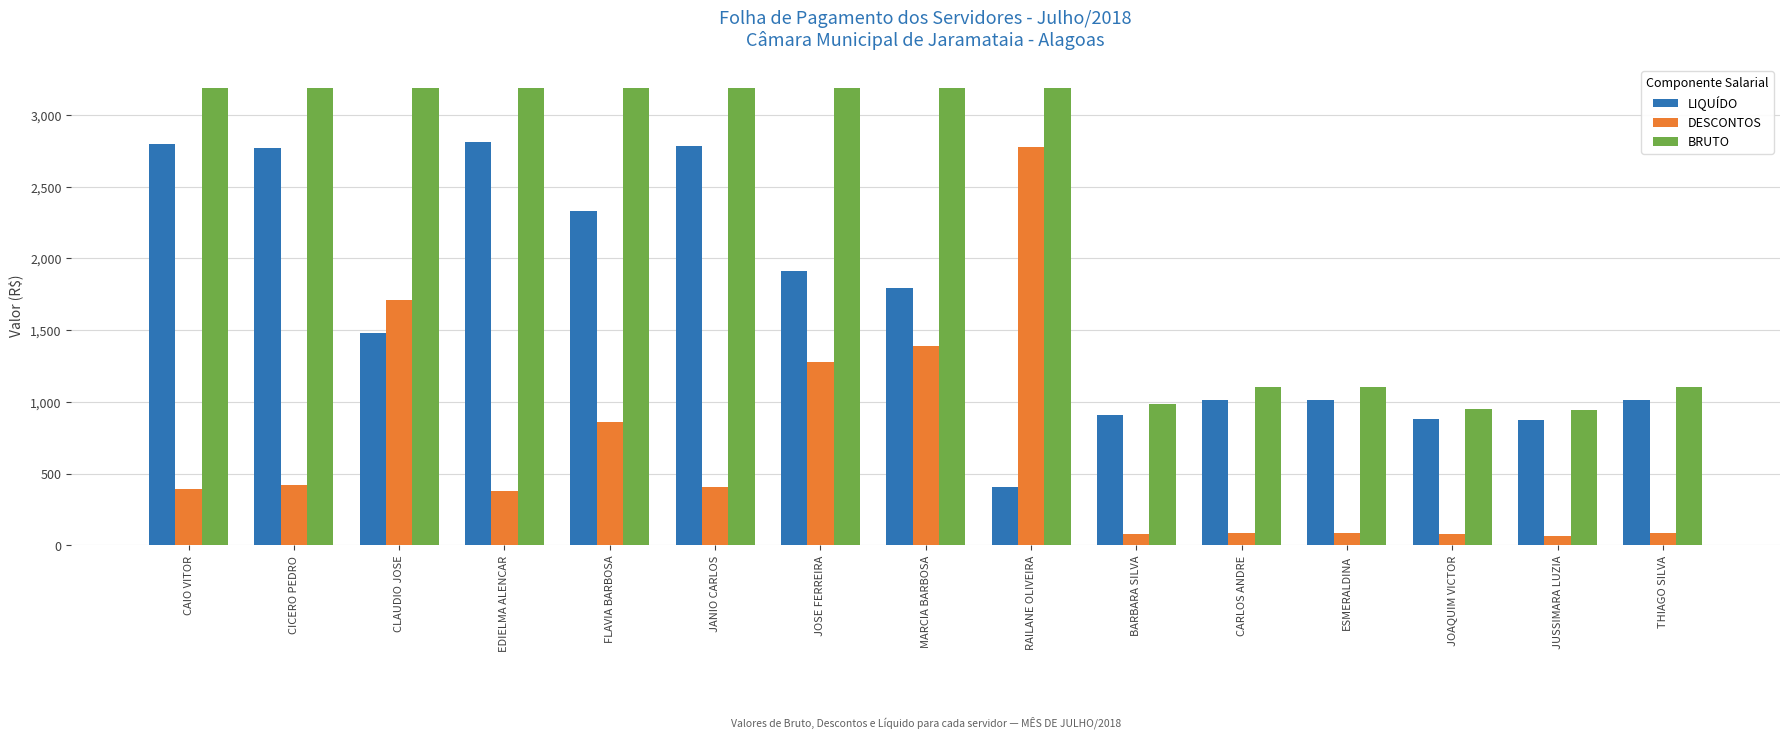

Which series has the largest range (max minus min)?

DESCONTOS